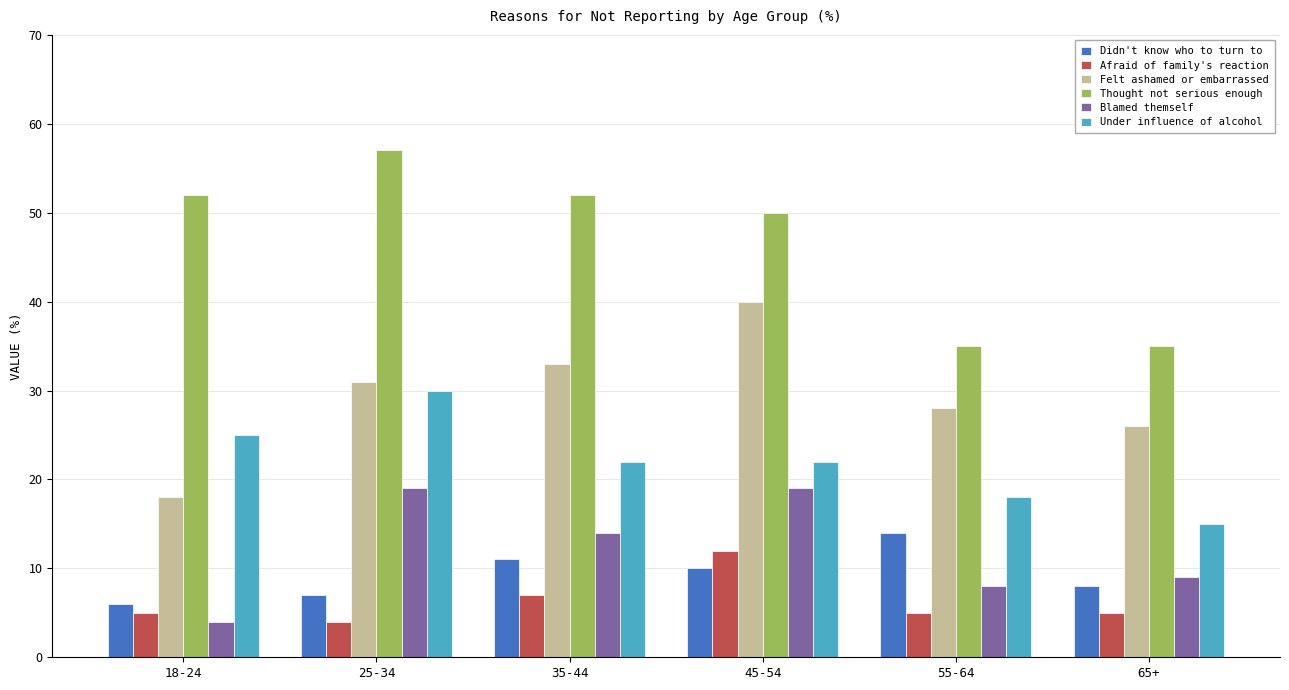

What is the sum of the Felt ashamed or embarrassed values at 55-64 and 45-54?

68